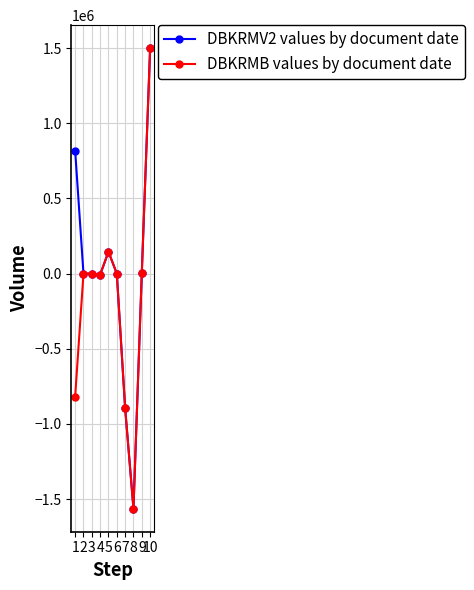

Does the chart have visible grid lines?

Yes